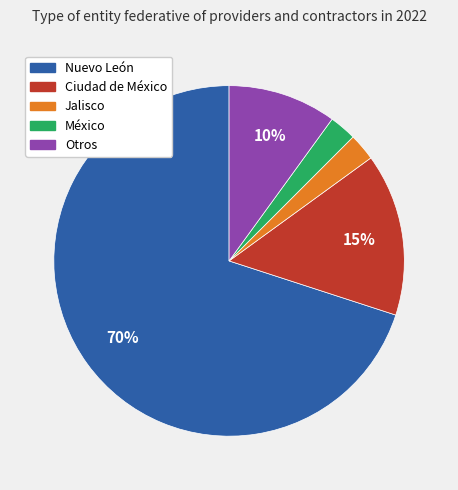

Which slice is the largest?

Nuevo León